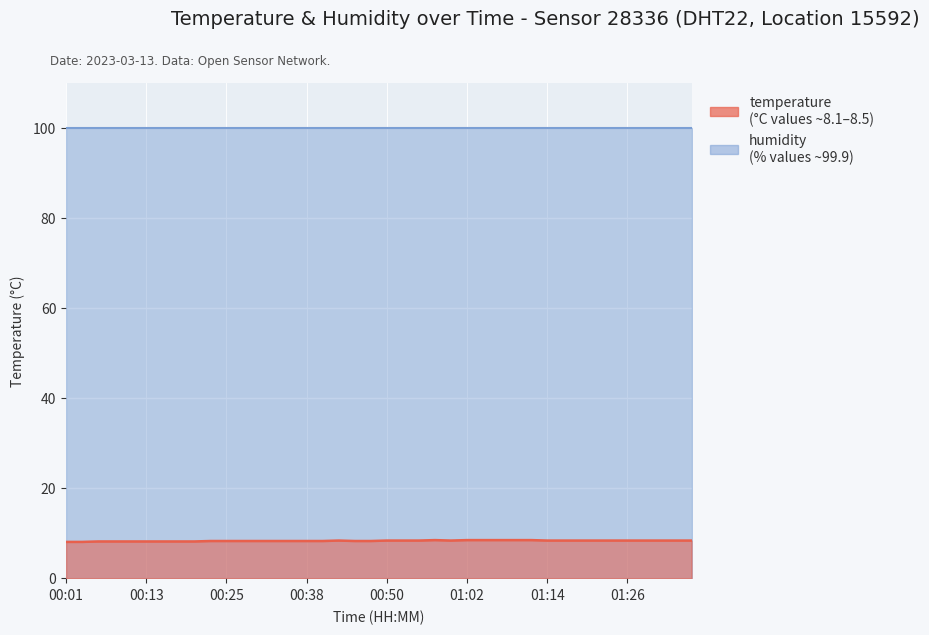

What is the label of the 25th point from the left?

01:00